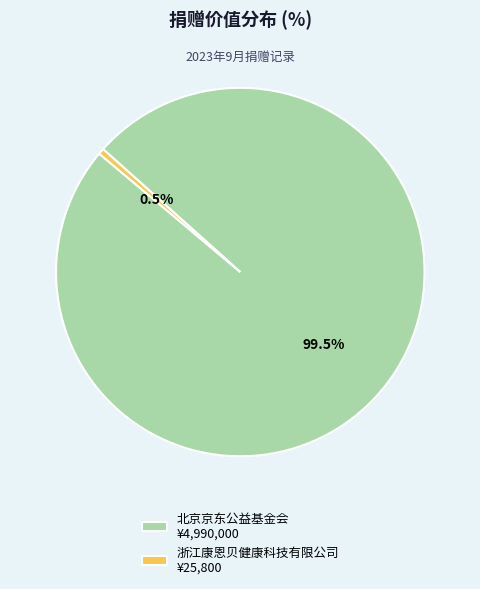

Approximately how many times larger is the value at 北京京东公益基金会 ¥4,990,000 compared to 浙江康恩贝健康科技有限公司 ¥25,800?

193.4